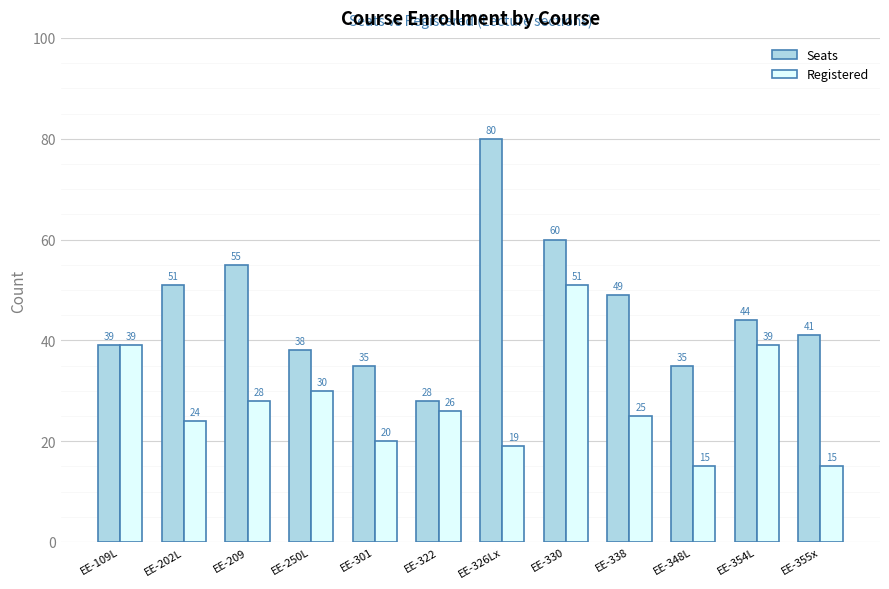

What is the lowest value of the Seats series?

28